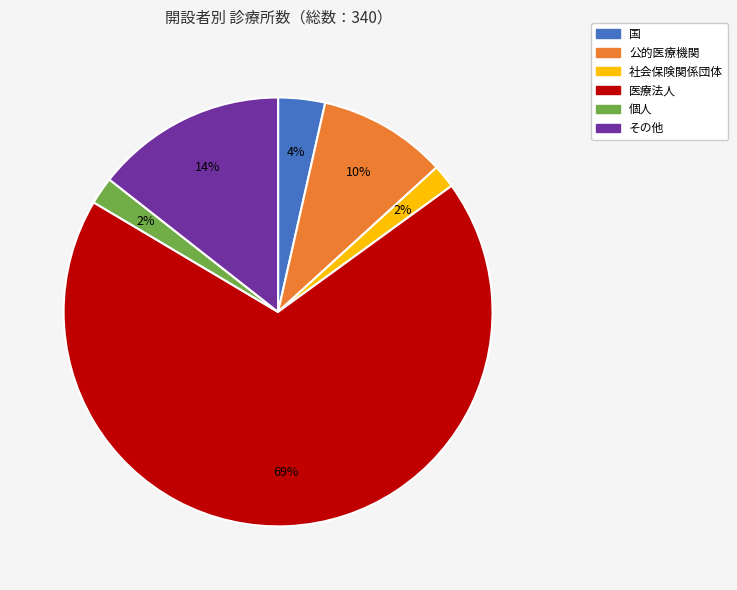

How many segments does this pie chart have?

6